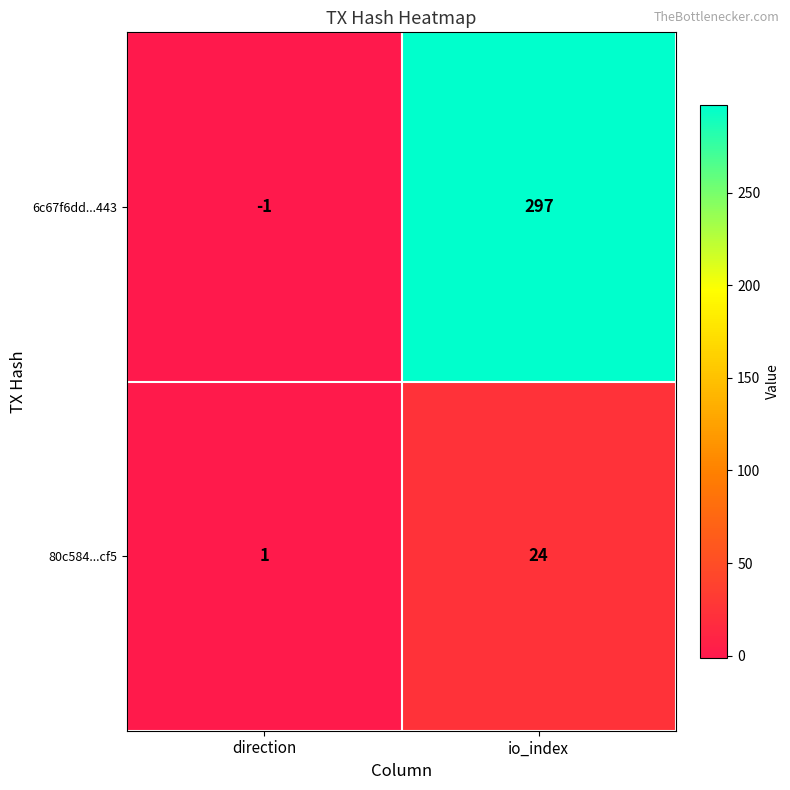

At which label is 6c67f6dd...443 closest to 148?

direction